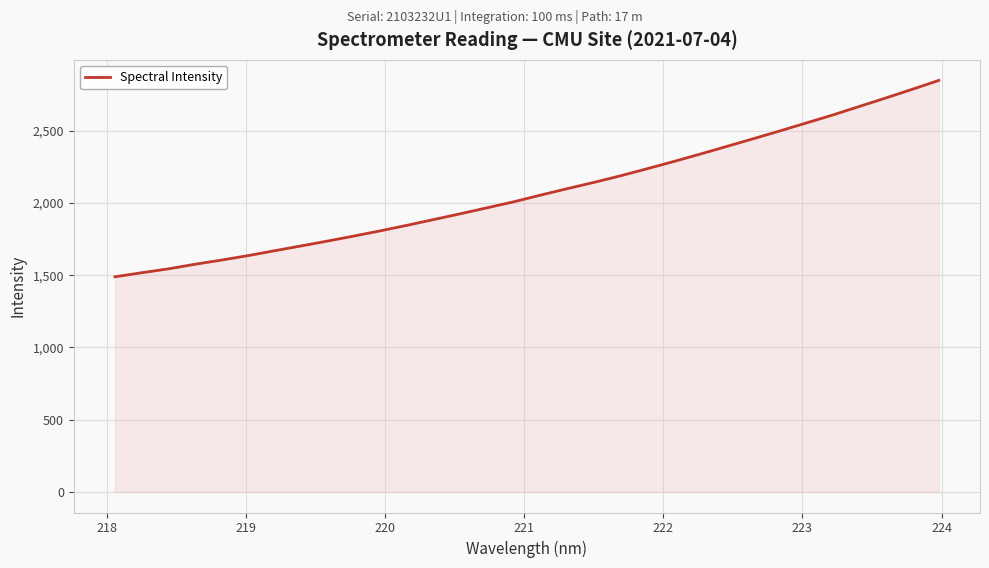

What is the minimum value shown in the chart?

1489.6